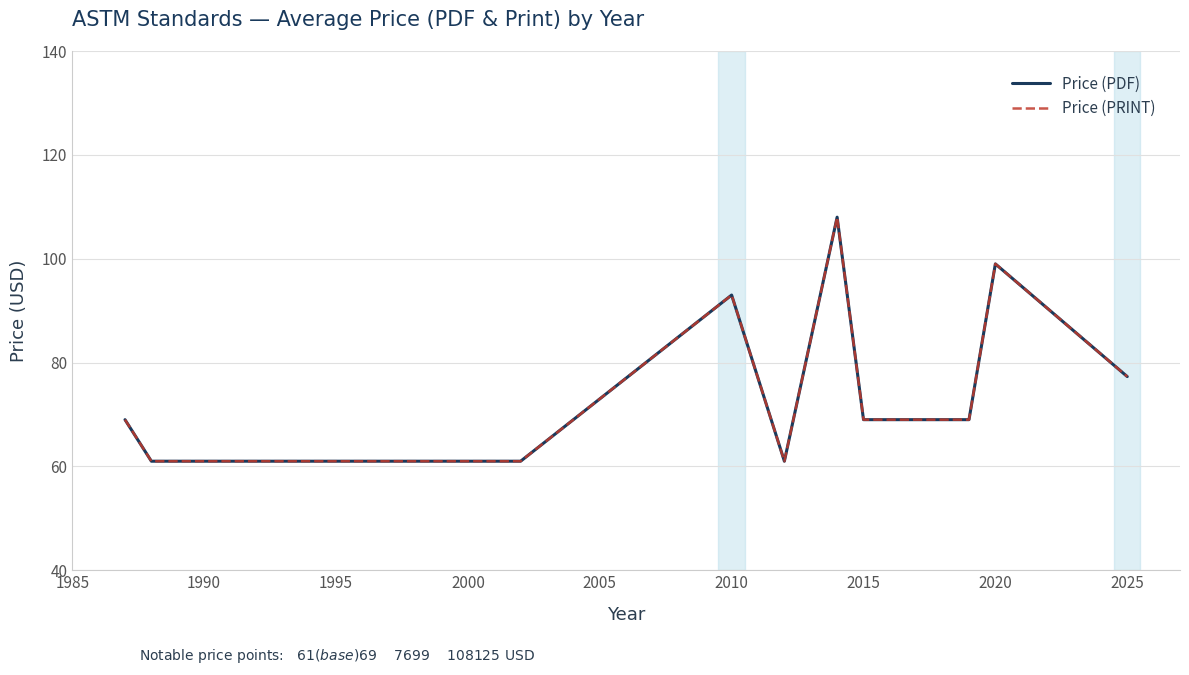

True or false: Price (PDF) and Price (PRINT) intersect in this chart.

False